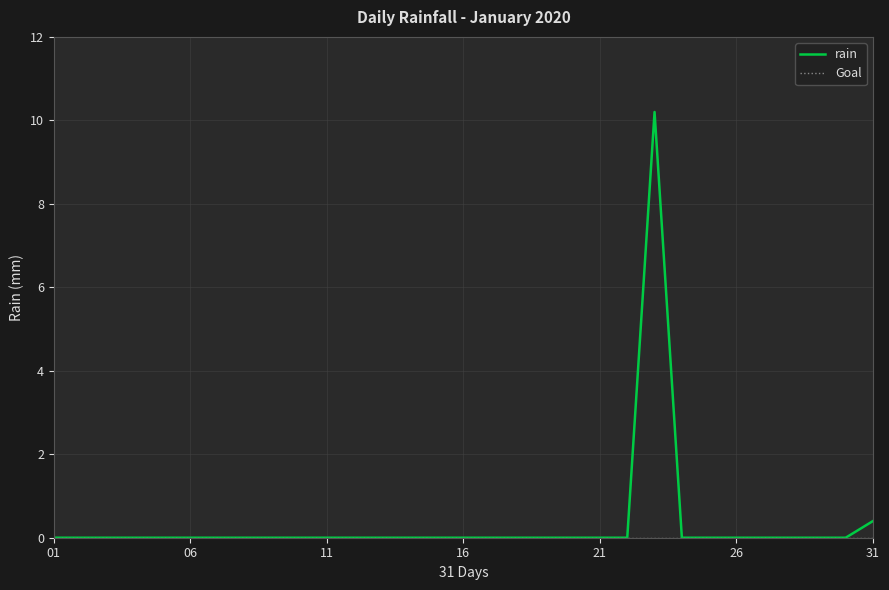

Does the chart display data point markers on the line(s)?

No